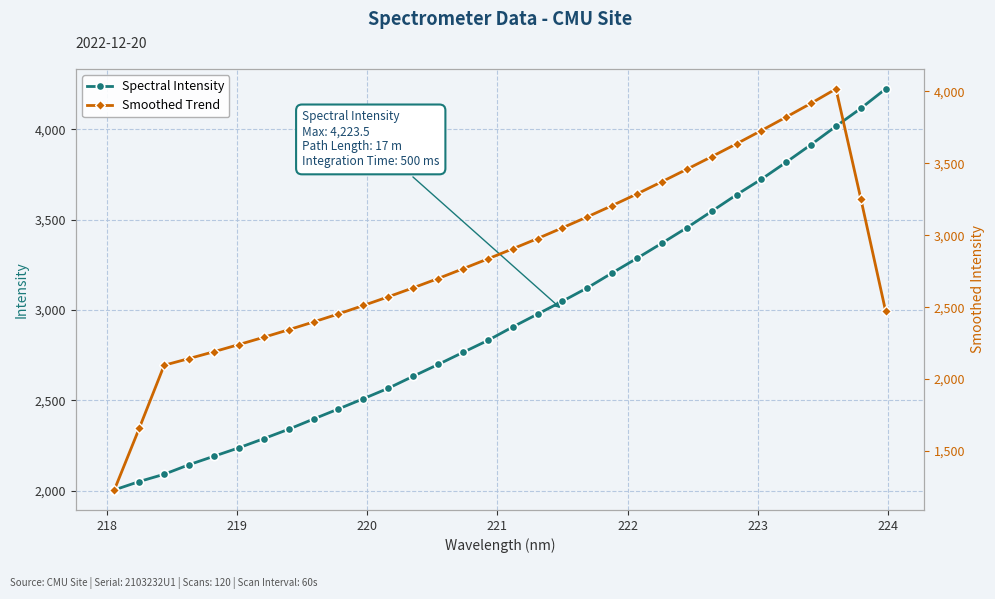

Reading left to right, transcribe all the data shown in this chart.

Spectral Intensity: 2004.3	2050.8	2091.0	2143.9	2190.7	2237.4	2288.1	2340.1	2396.8	2452.4	2509.0	2566.9	2633.1	2698.4	2765.2	2831.4	2906.1	2977.3	3048.6	3122.4	3205.1	3286.3	3369.8	3454.9	3545.9	3637.6	3723.6	3818.1	3915.4	4016.6	4115.6	4223.5
Smoothed Trend: 1229.2	1658.0	2096.1	2142.8	2190.2	2240.1	2290.6	2343.0	2397.3	2453.0	2511.7	2572.0	2634.5	2699.0	2766.9	2835.7	2905.7	2977.2	3051.9	3127.9	3206.4	3287.7	3372.4	3458.9	3546.4	3636.0	3728.1	3822.2	3917.9	4017.8	3254.2	2471.1